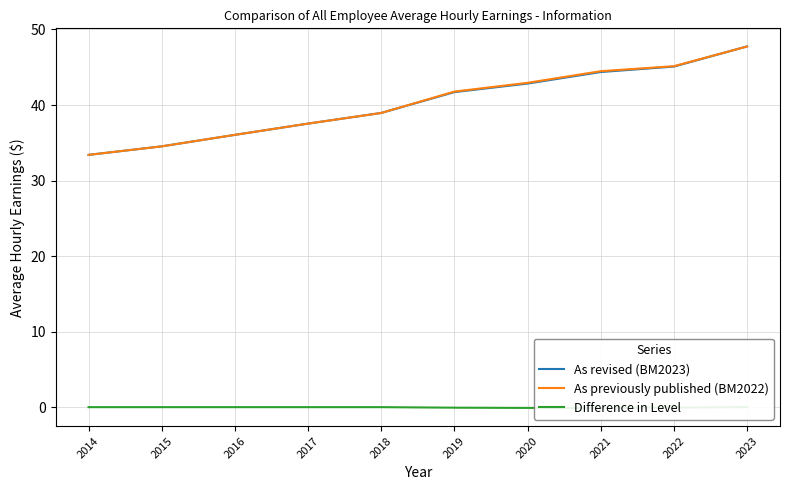

Which series has the largest total across all categories?

As previously published (BM2022)